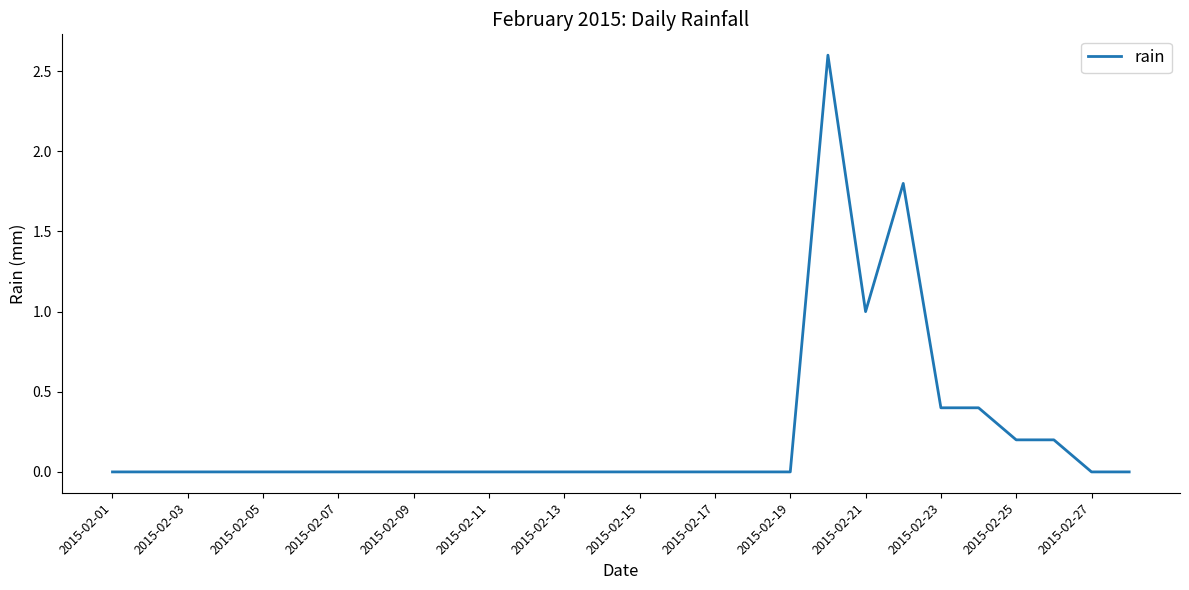

What is the maximum value shown in the chart?

2.6